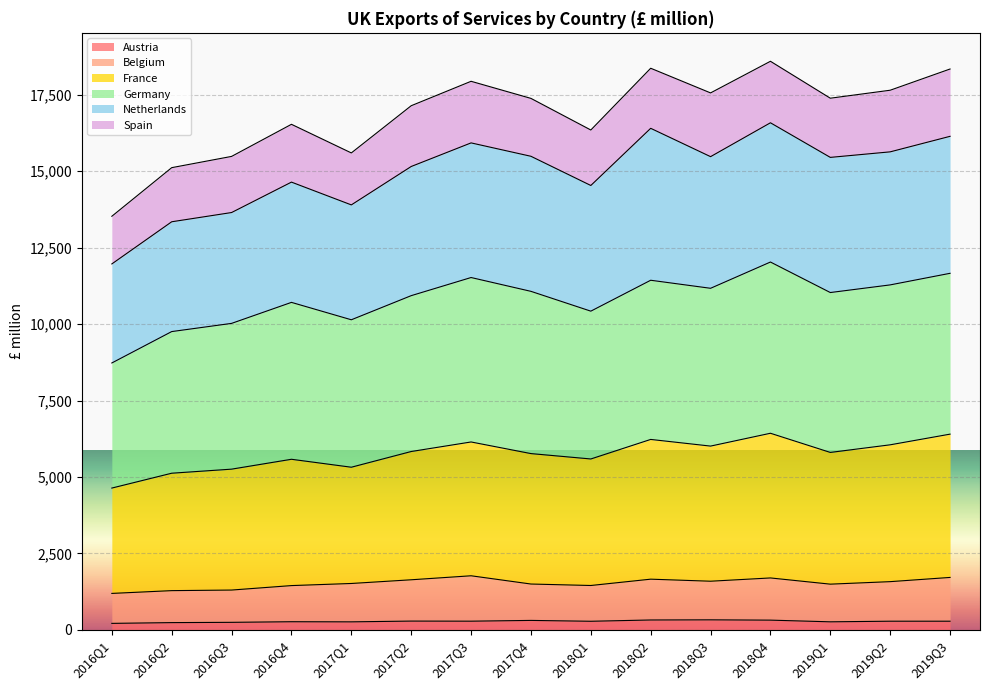

True or false: France and Belgium intersect in this chart.

False